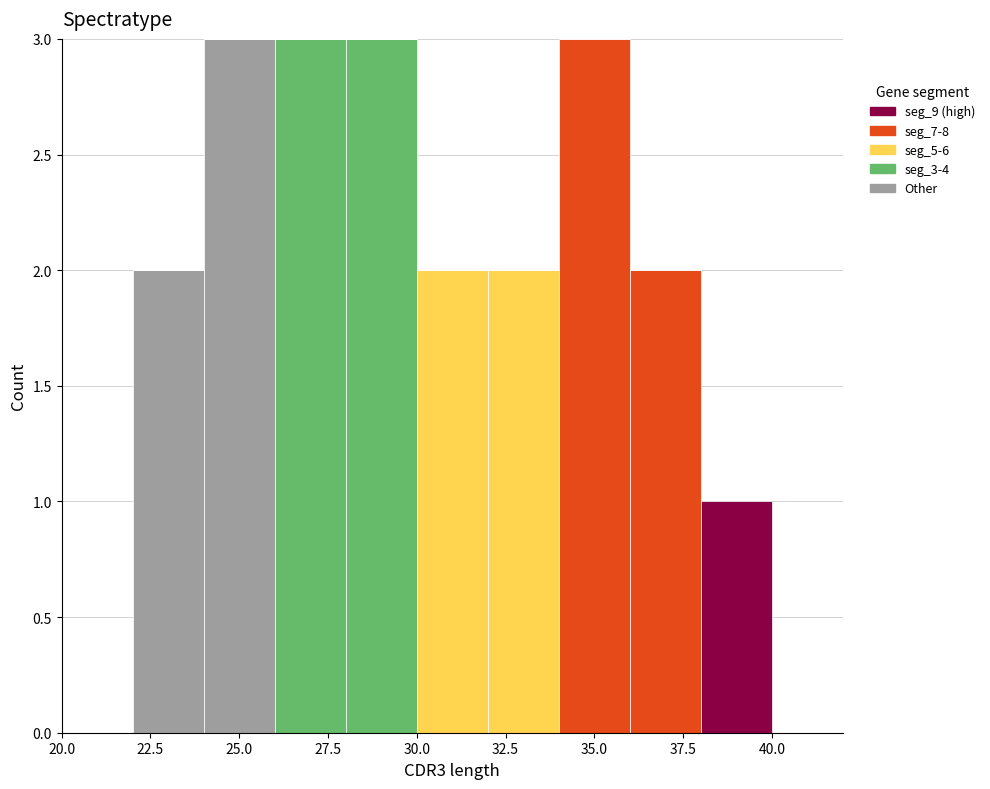

Reading left to right, transcribe this chart: for each stacked bar, give the range it covers on the x-axis and its total height. The values are not printed on the chart, so give them approximately, as read against the axis.

20 to 22: 0
22 to 24: 2
24 to 26: 3
26 to 28: 3
28 to 30: 3
30 to 32: 2
32 to 34: 2
34 to 36: 3
36 to 38: 2
38 to 40: 1
40 to 42: 0